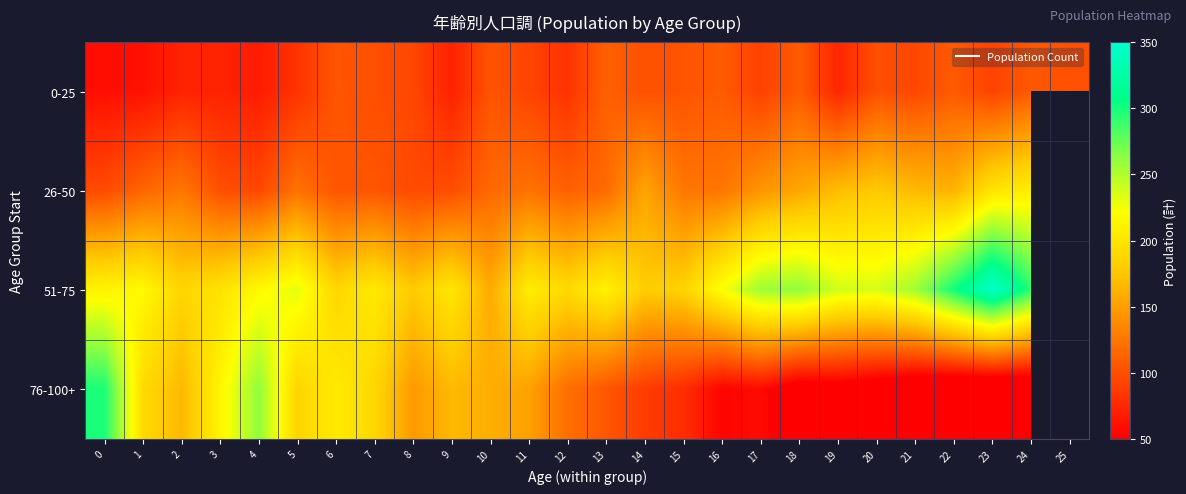

Is it true that 76-100+ equals 342.1 at 4?

False